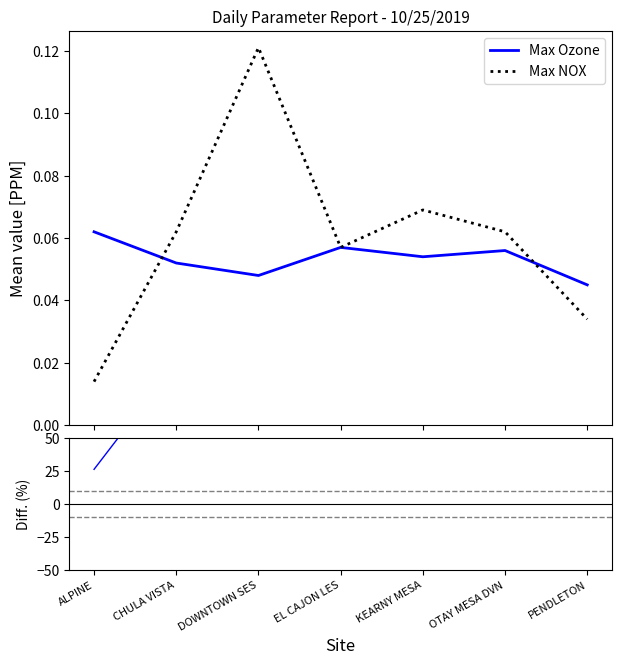

What is the label of the 3rd point from the left?

DOWNTOWN SES